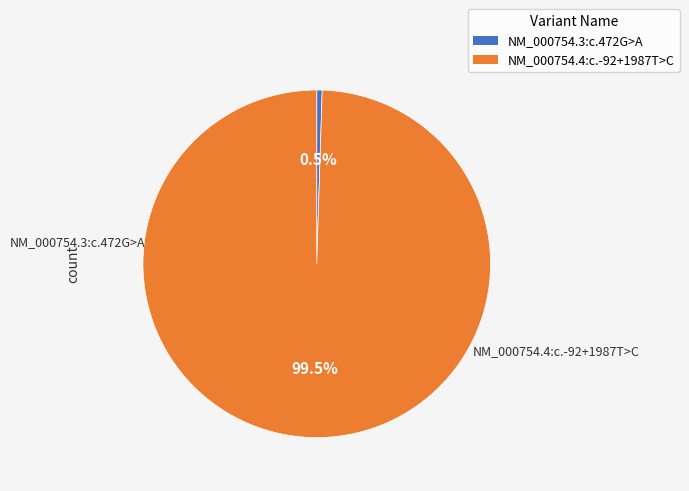

Which slice is the smallest?

NM_000754.3:c.472G>A